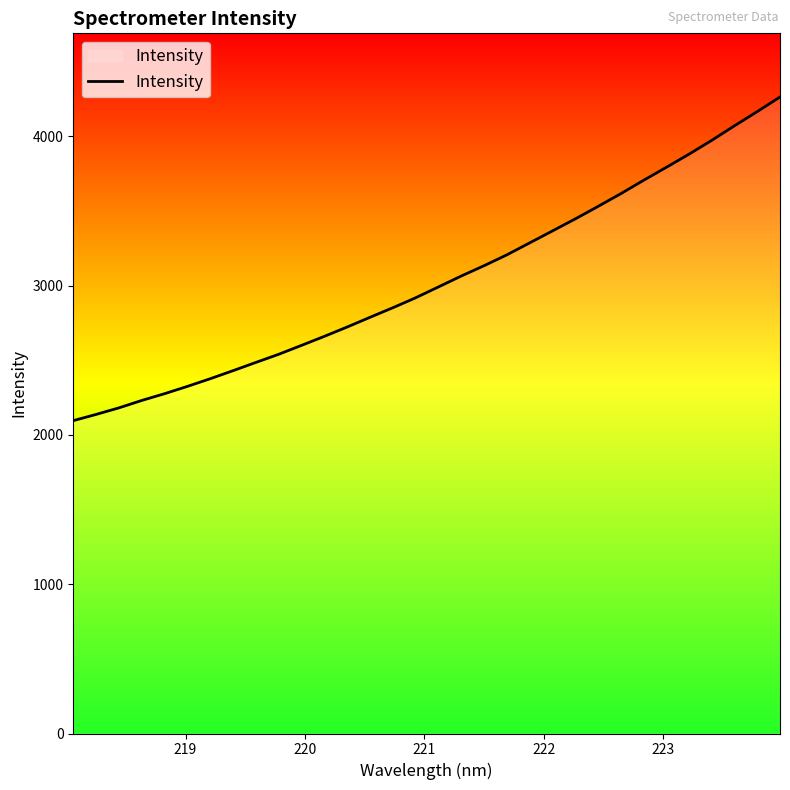

What is the difference between the maximum and minimum values?

2167.8